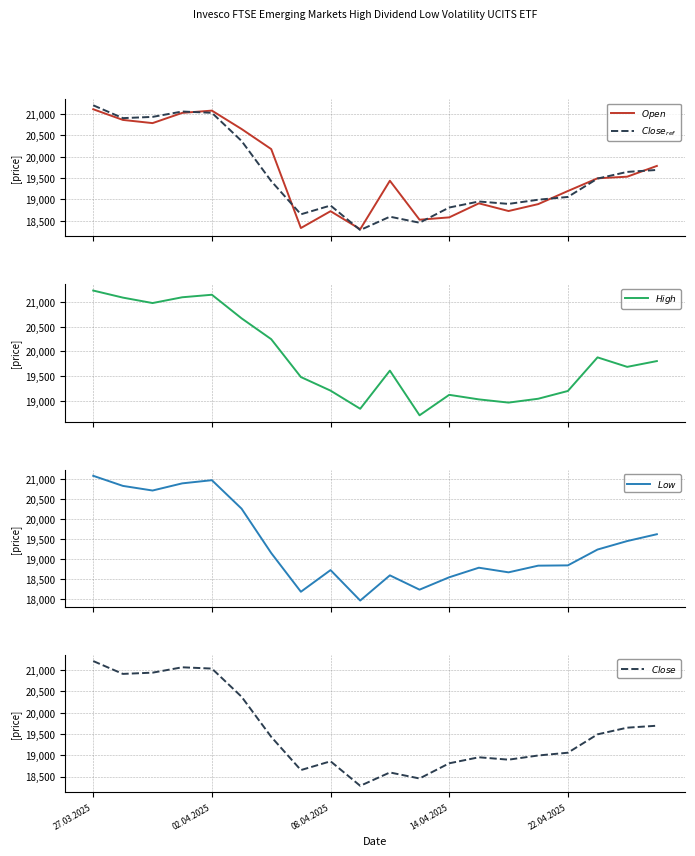

At which category is the sum across all series the highest?

27.03.2025